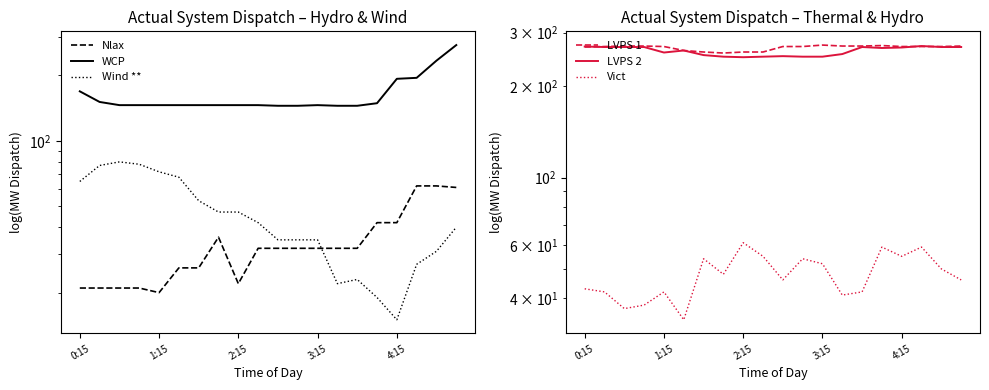

What is the highest value of the LVPS 1 series?

273